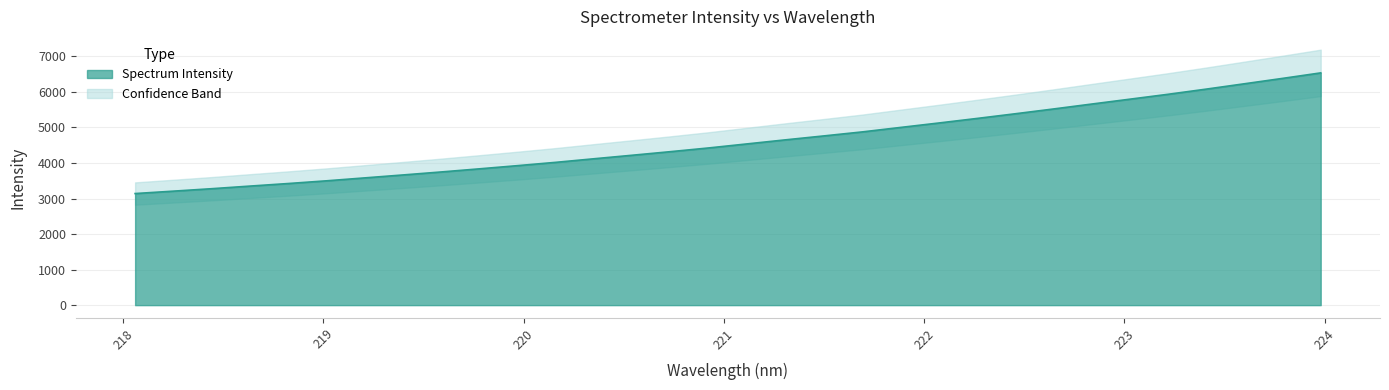

Is it true that the value at 223.7895 is 3394.7?

False